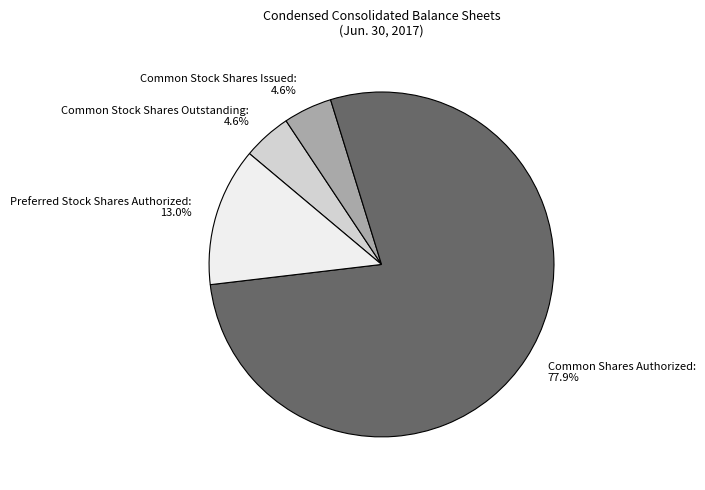

Is Common Stock Shares Outstanding the majority of the pie?

No